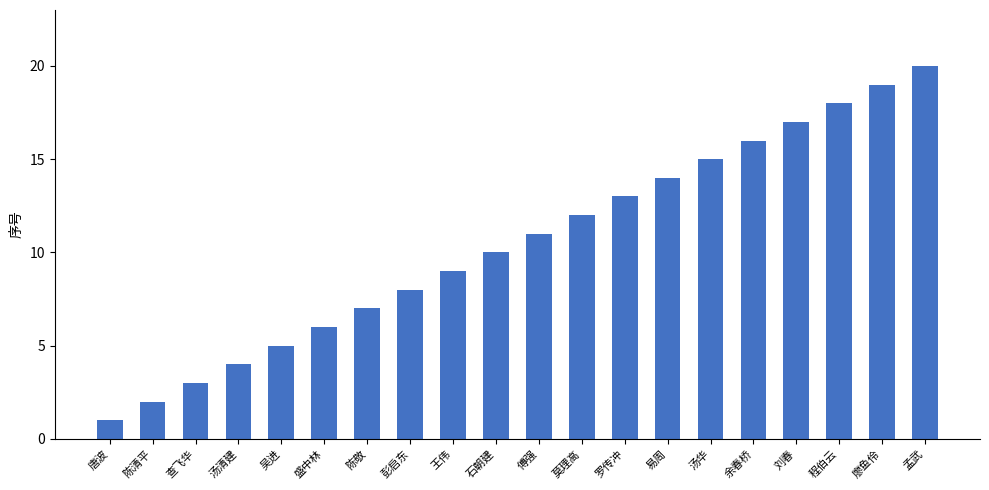

The chart shows a value of 15 at 汤华. True or false?

True